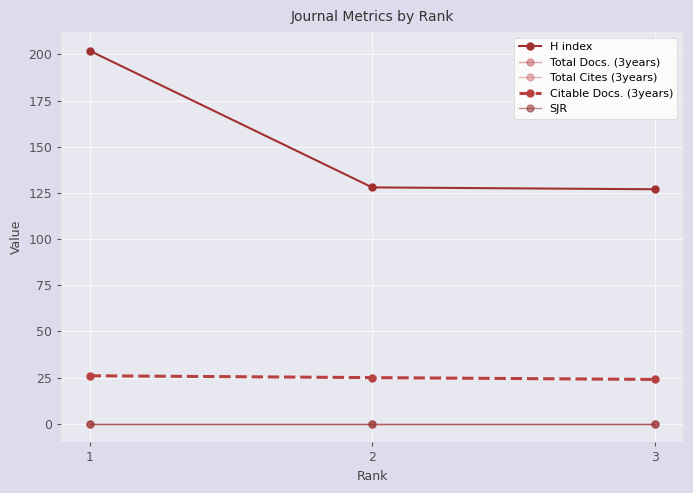

Rank the series at 2 from highest to lowest value.

H index, Citable Docs. (3years), Total Docs. (3years), Total Cites (3years), SJR